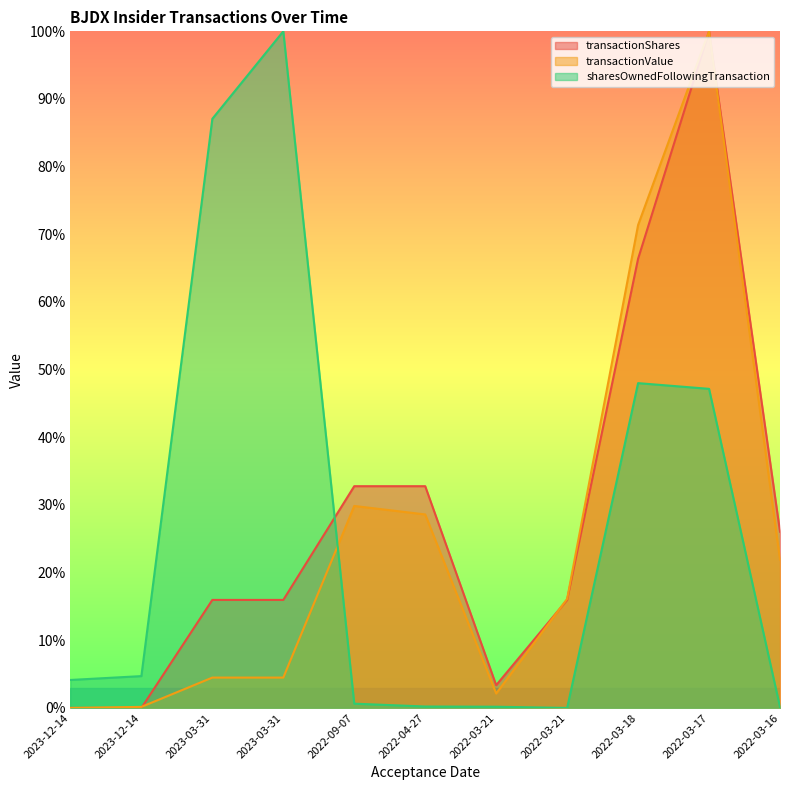

How many data points in transactionShares are above 0?

9